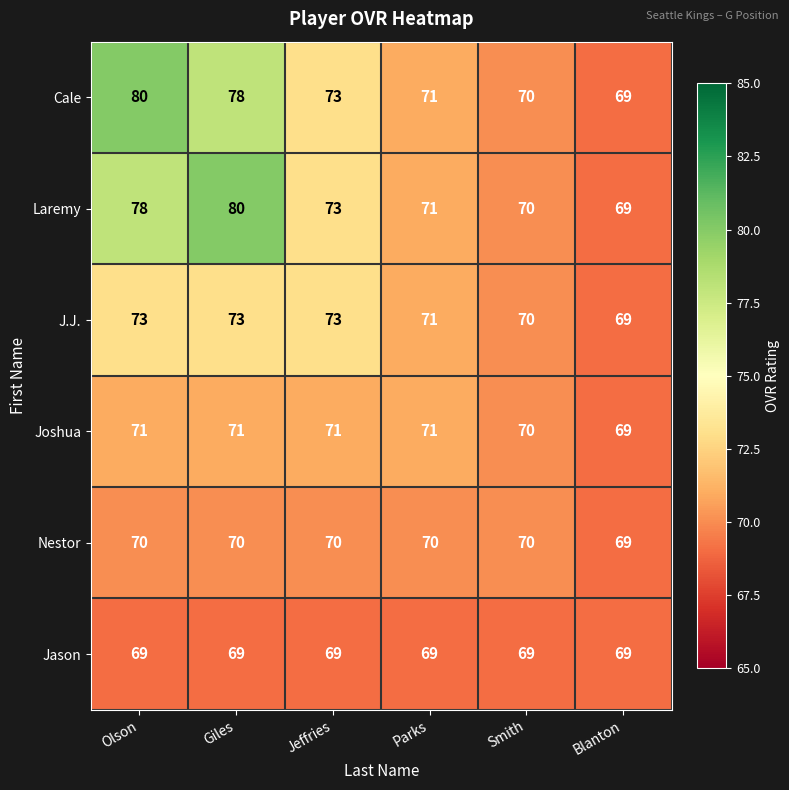

What is the total value across all series at Giles?

441